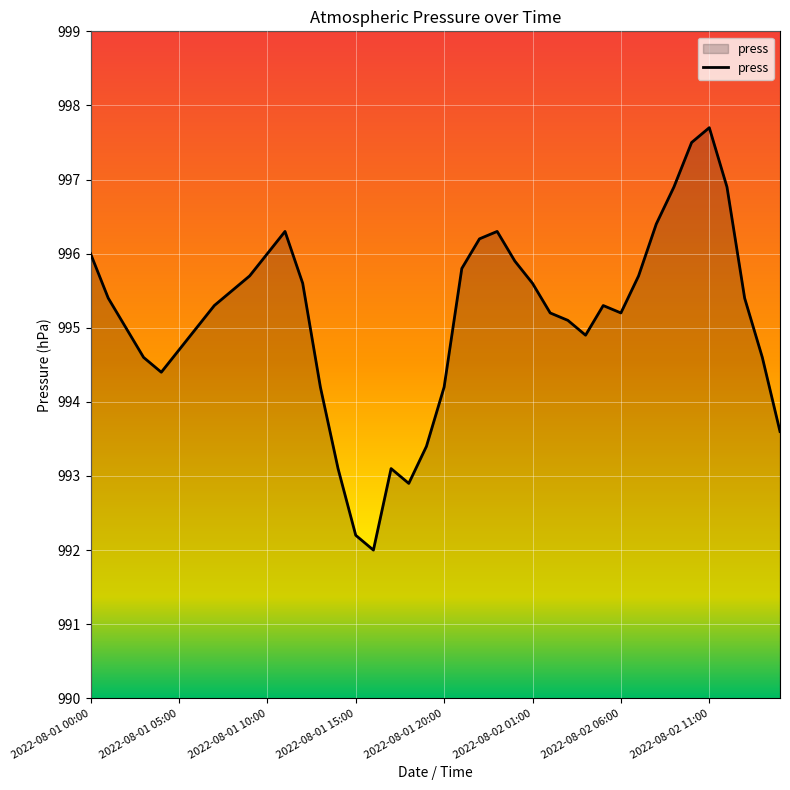

What is the minimum value shown in the chart?

992.0